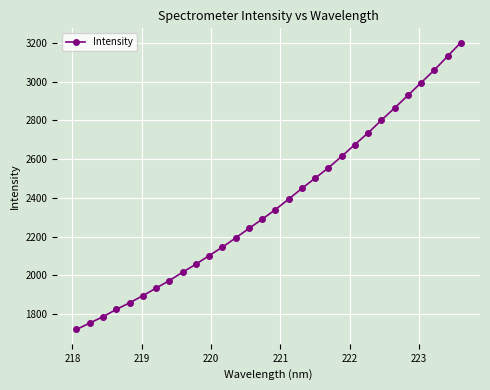

True or false: there are more than 1 points higher than both neighbors.

False